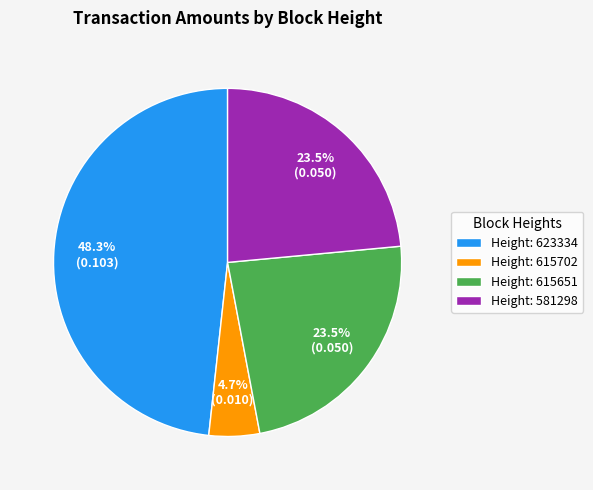

Which category has the smallest portion of the pie?

Height: 615702